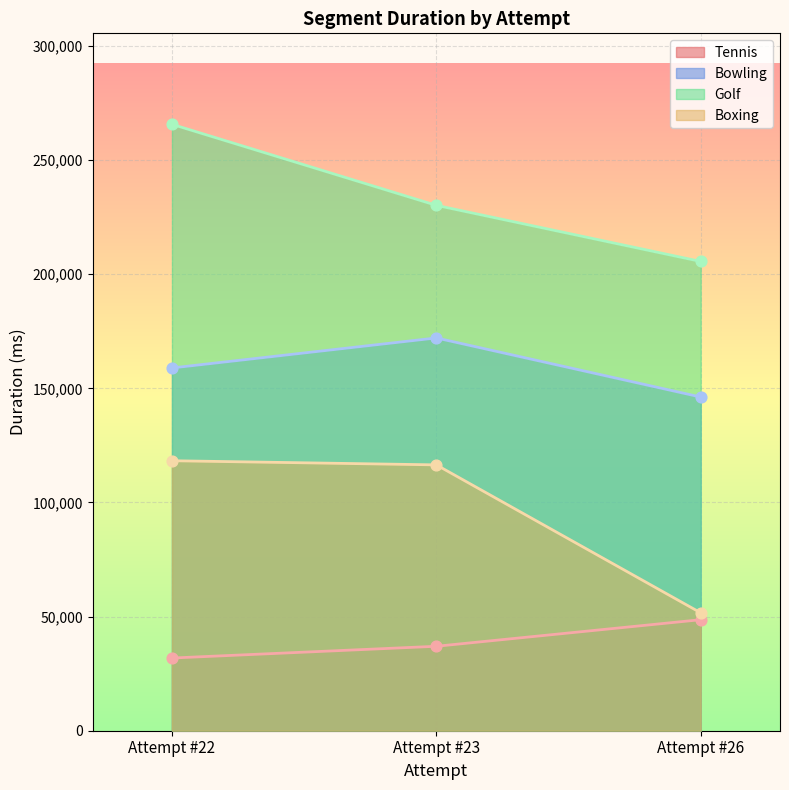

At how many categories does at least one series exceed 140101?

3